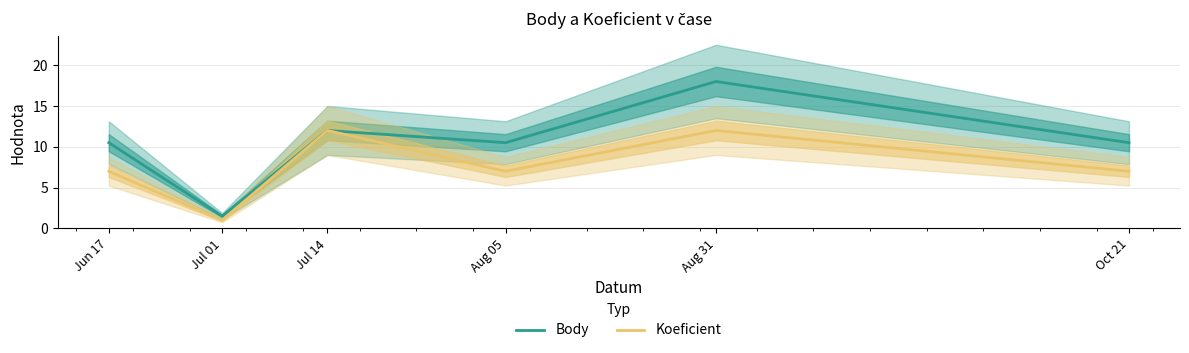

How many Koeficient values are between 7 and 12?

5